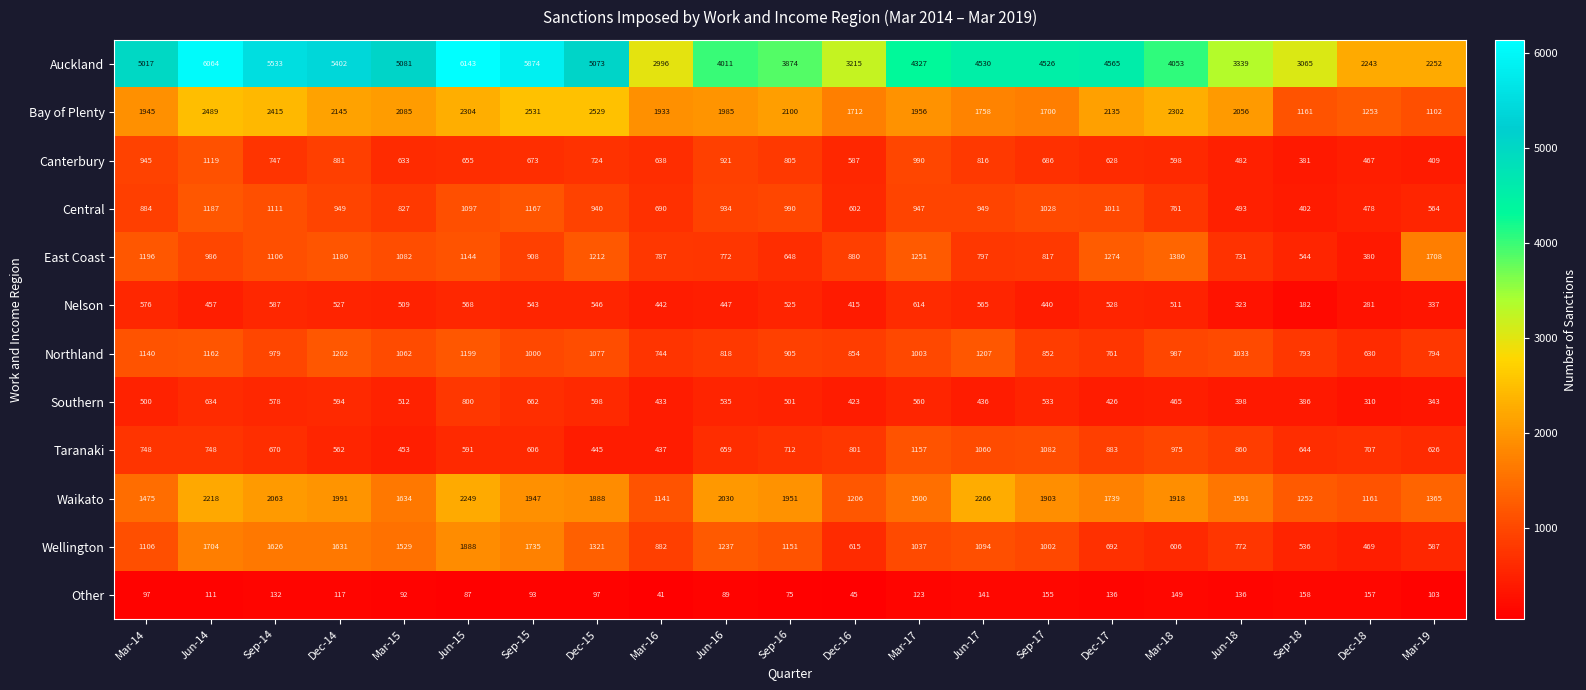

At which category does the chart reach its minimum across all series?

Mar-16